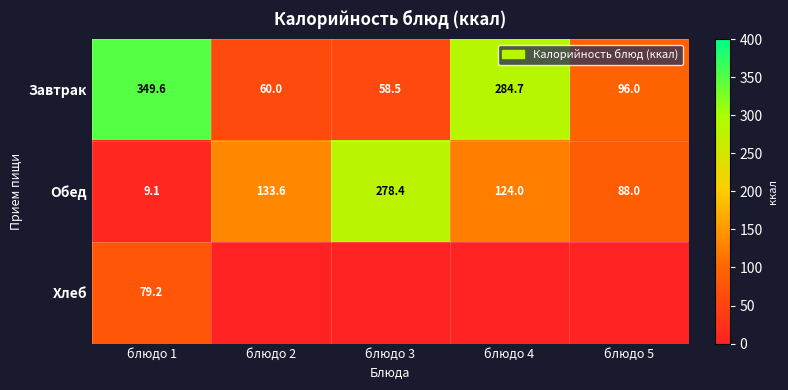

At which label does Завтрак first exceed 96?

блюдо 1